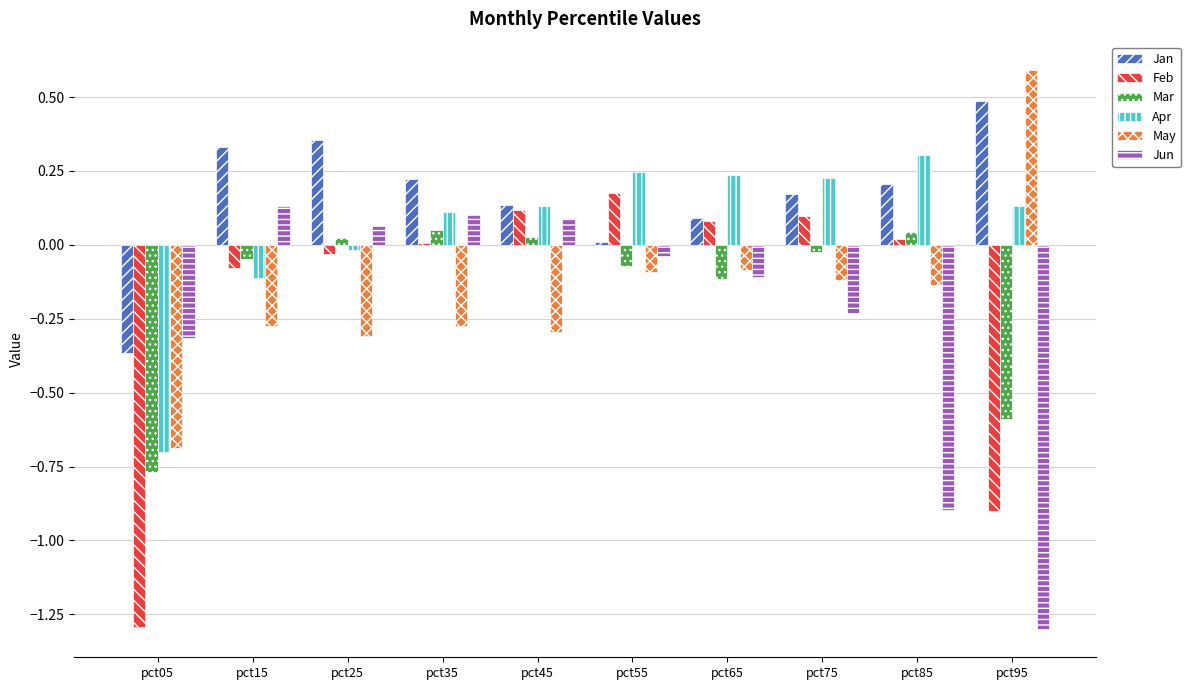

Is it true that Feb equals -0.0 at pct25?

True